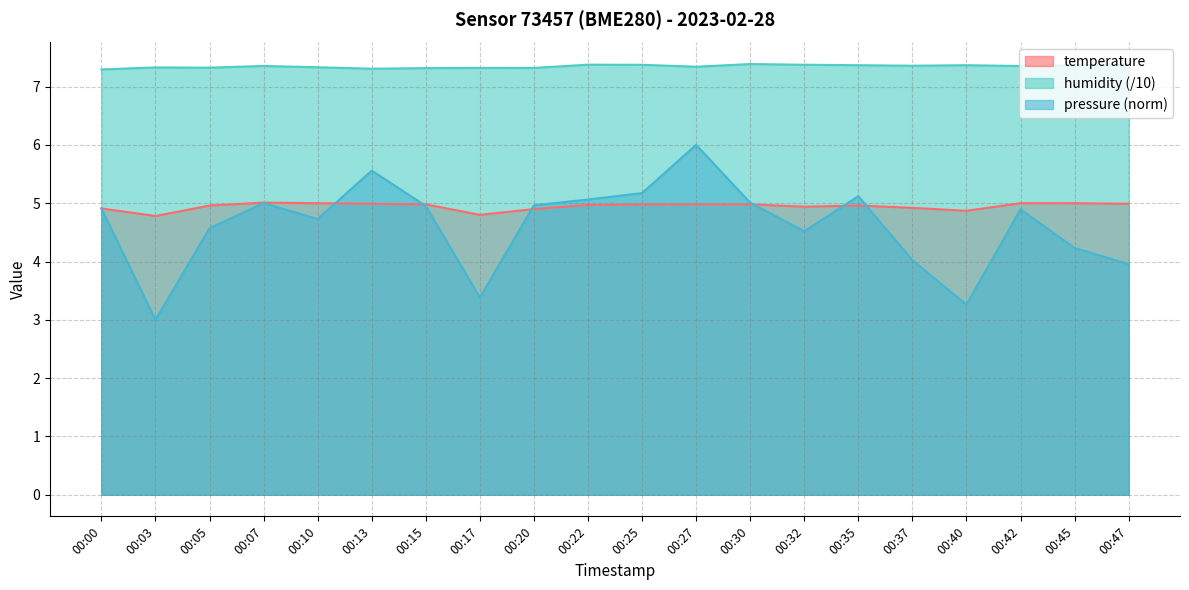

At how many categories does at least one series exceed 4?

20